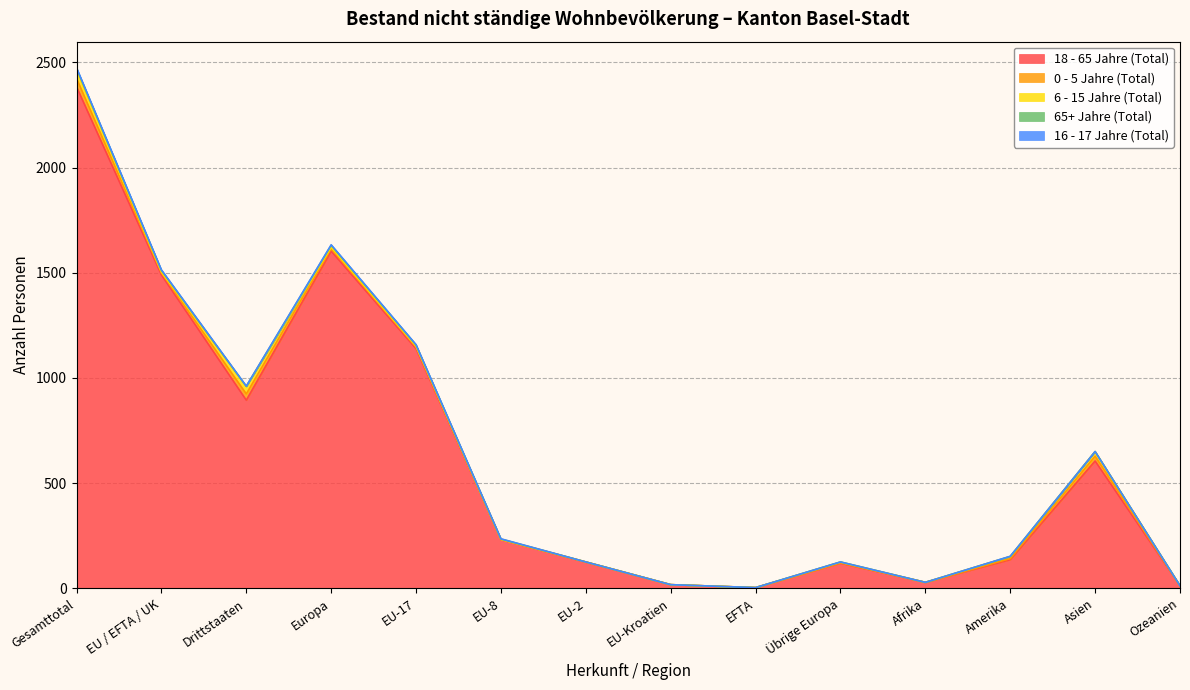

How many interior local peaks does the 65+ Jahre (Total) series have?

2